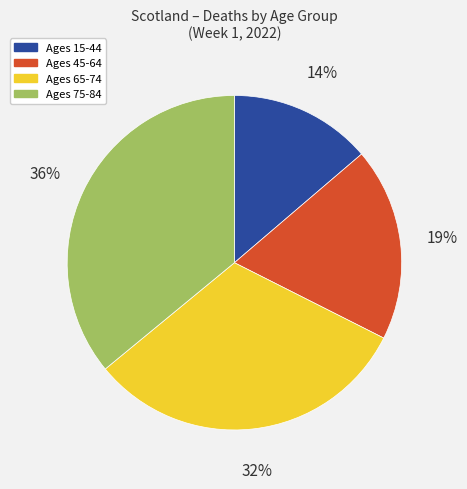

To the nearest percent, what is the difference between the largest and smallest slice percentages?

22%